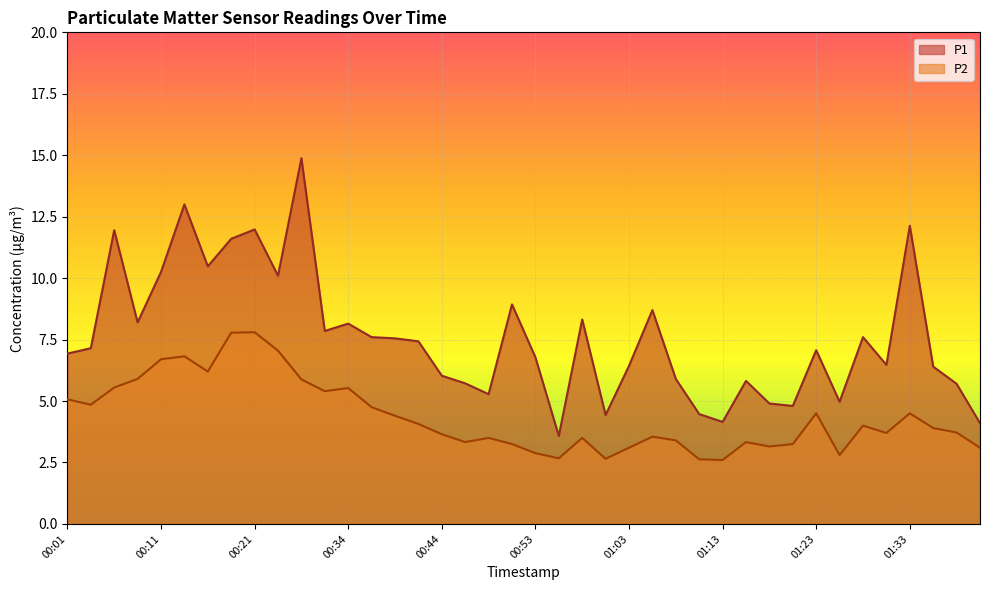

Between 00:19 and 00:41, which series saw the biggest shift?

P1